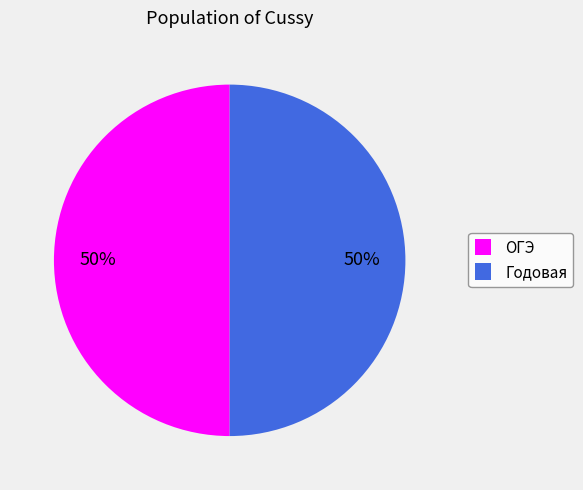

Approximately how many times larger is the value at Годовая compared to ОГЭ?

1.0